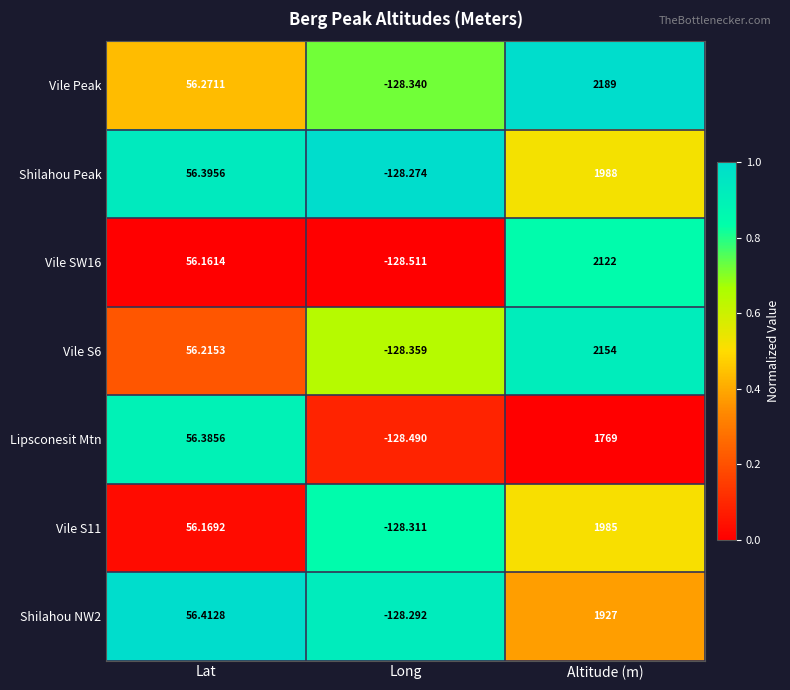

What is the greatest value displayed?

2189.0